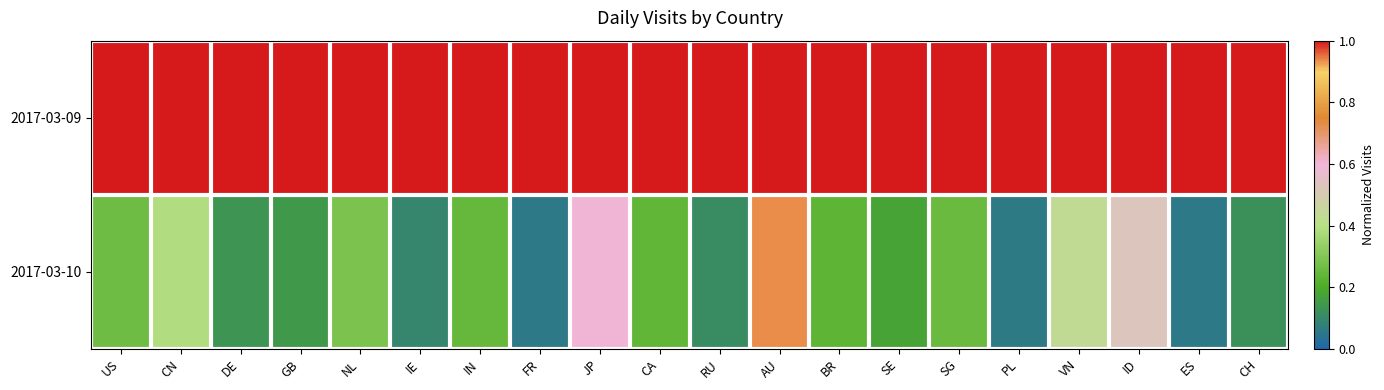

What is the total value across all series at ES?

1.1